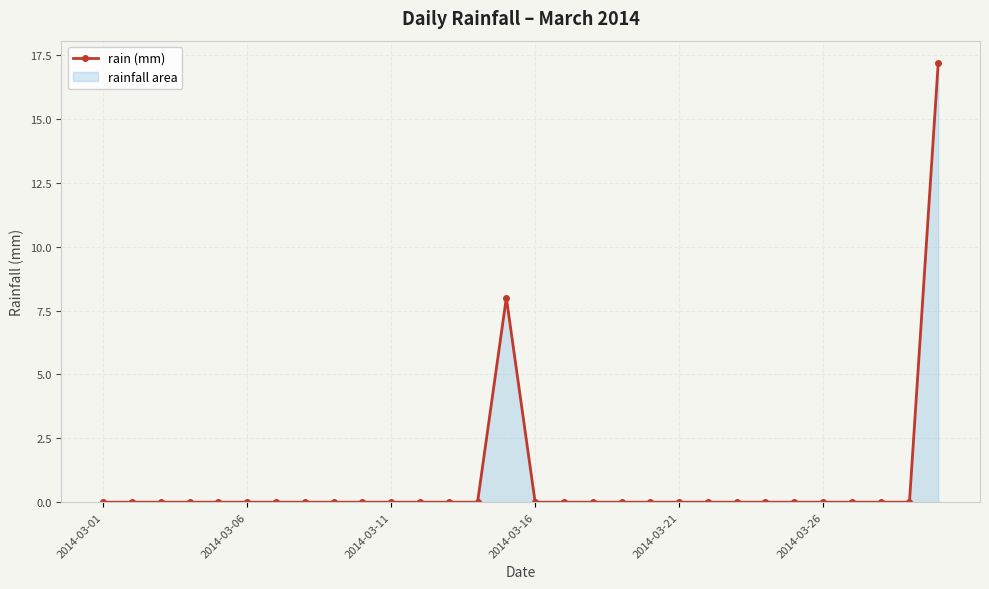

Does the chart display data point markers on the line(s)?

Yes